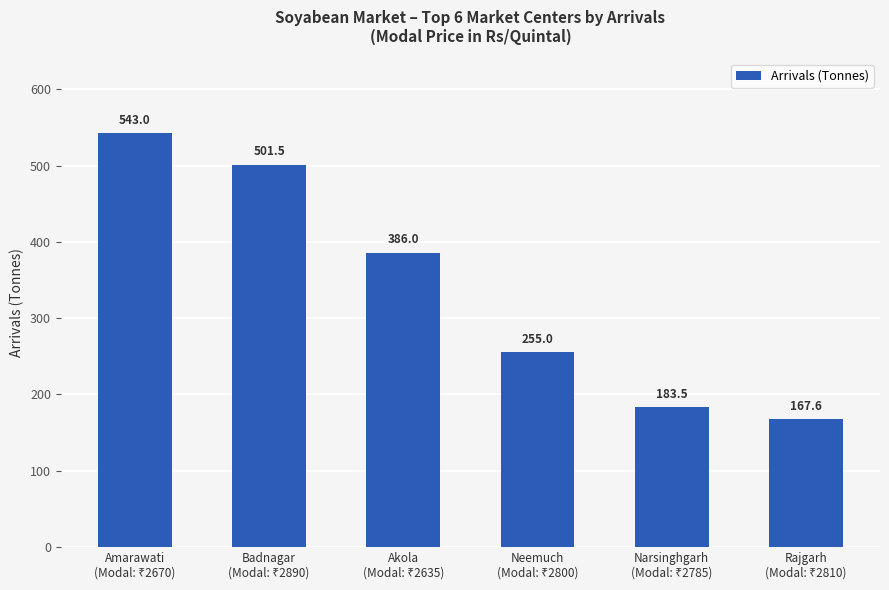

How many bars are there in total?

6